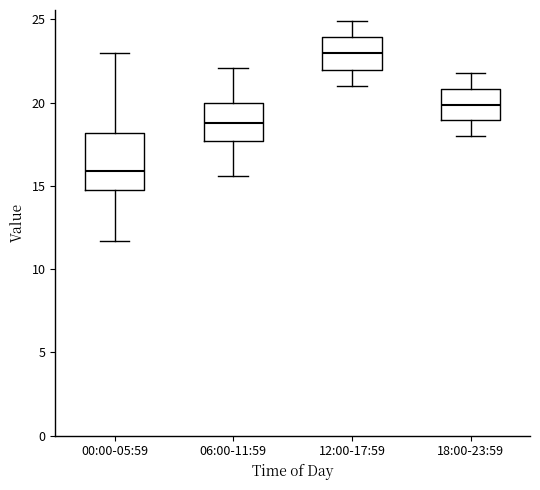

Where does the median line of the box for 18:00-23:59 sit on the y-axis? The values are not printed on the chart, so give them approximately, as read against the axis.

20.0